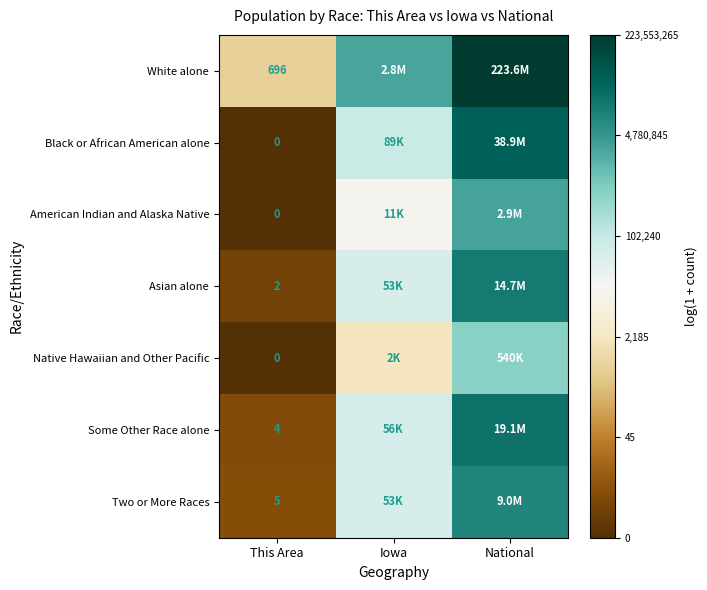

How many values in the Asian alone series exceed 10?

2